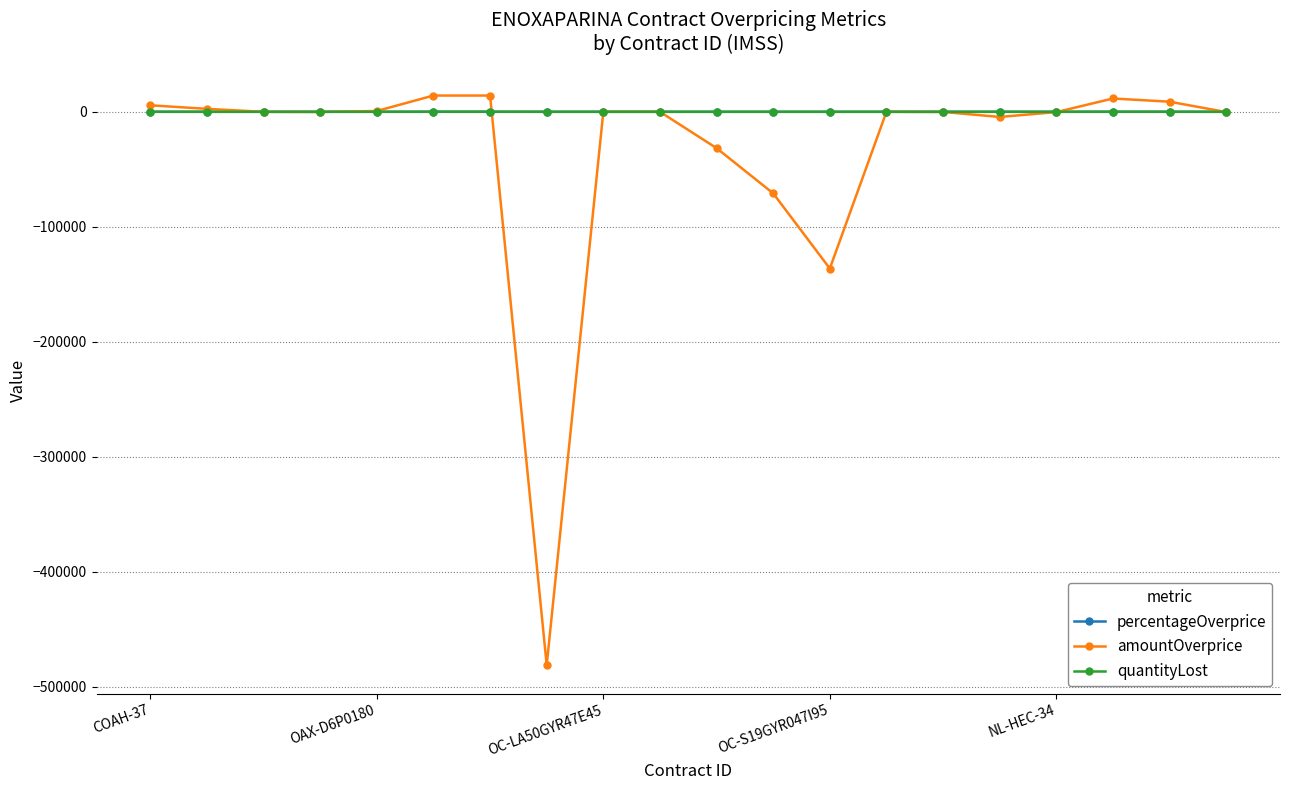

Which series has the largest range (max minus min)?

amountOverprice